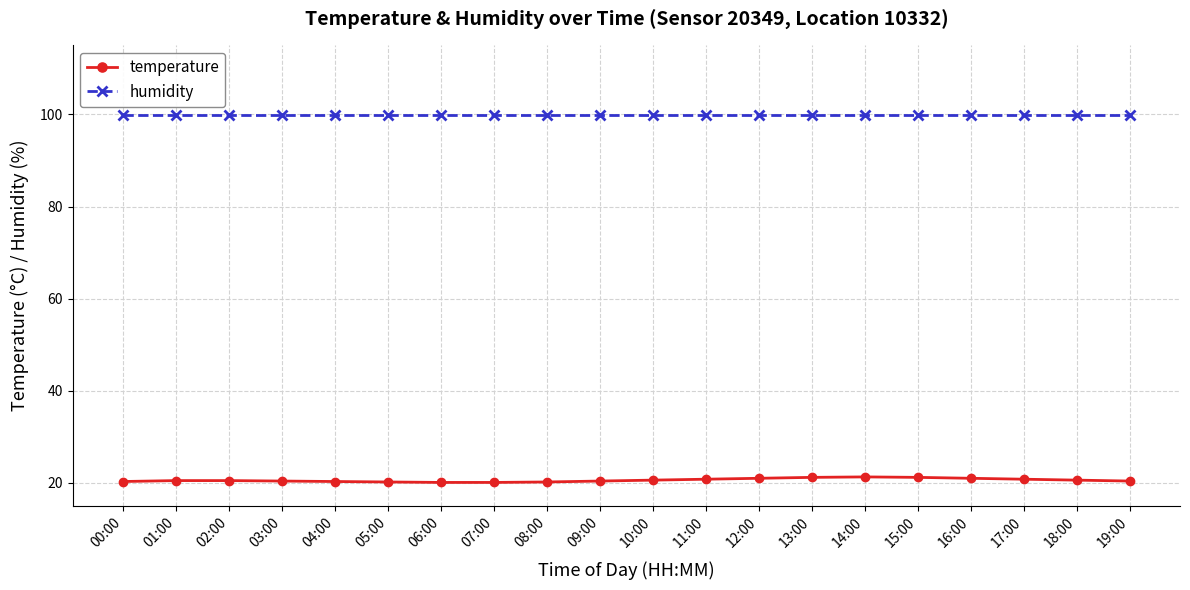

True or false: temperature and humidity cross at least once.

False